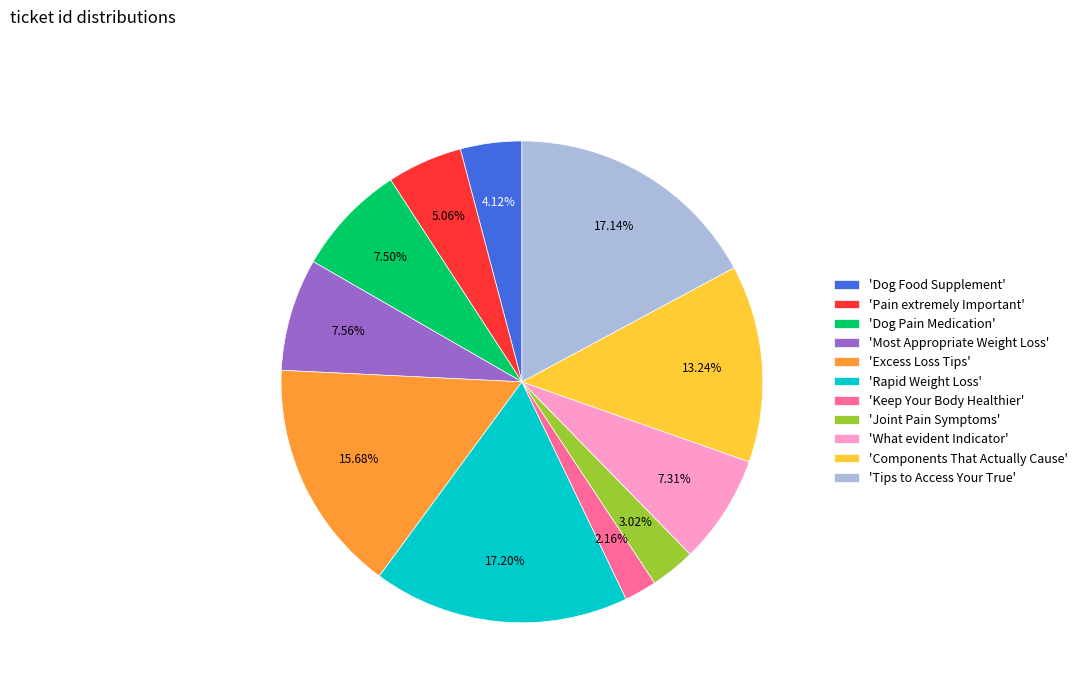

Is the sum of 'Joint Pain Symptoms' and 'Rapid Weight Loss' greater than half?

No